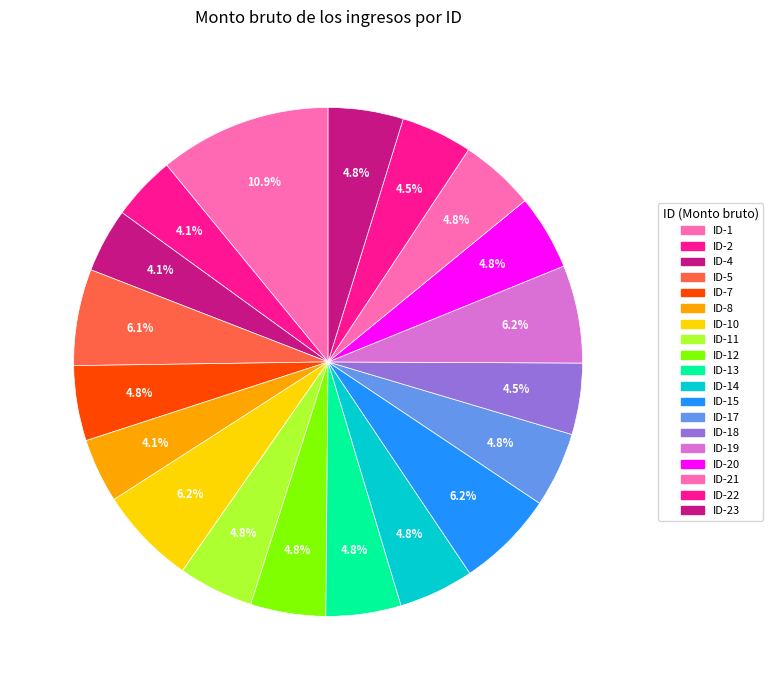

How many segments does this pie chart have?

19